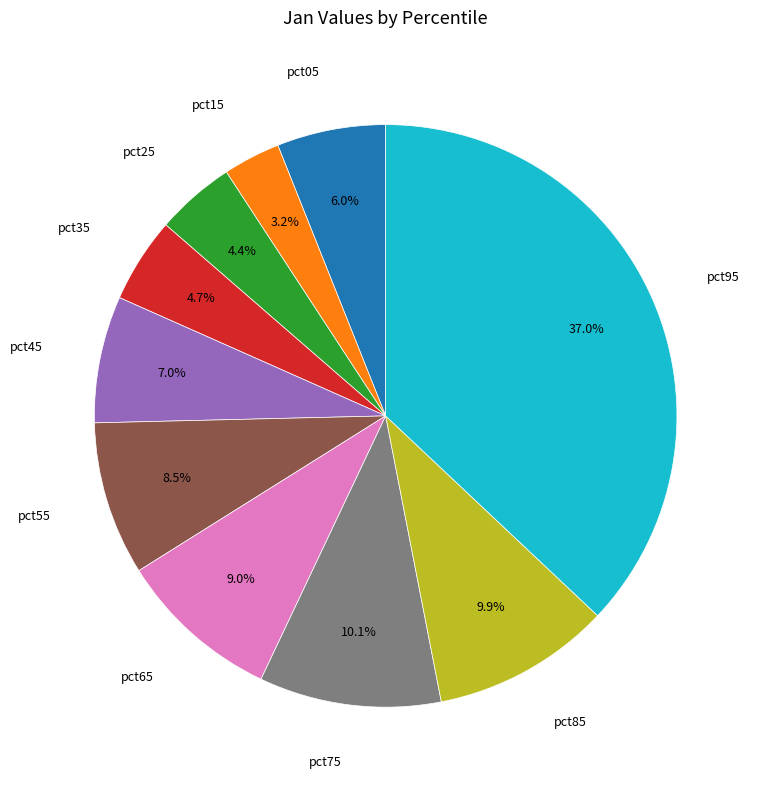

Is there any slice that represents more than half of the pie?

No